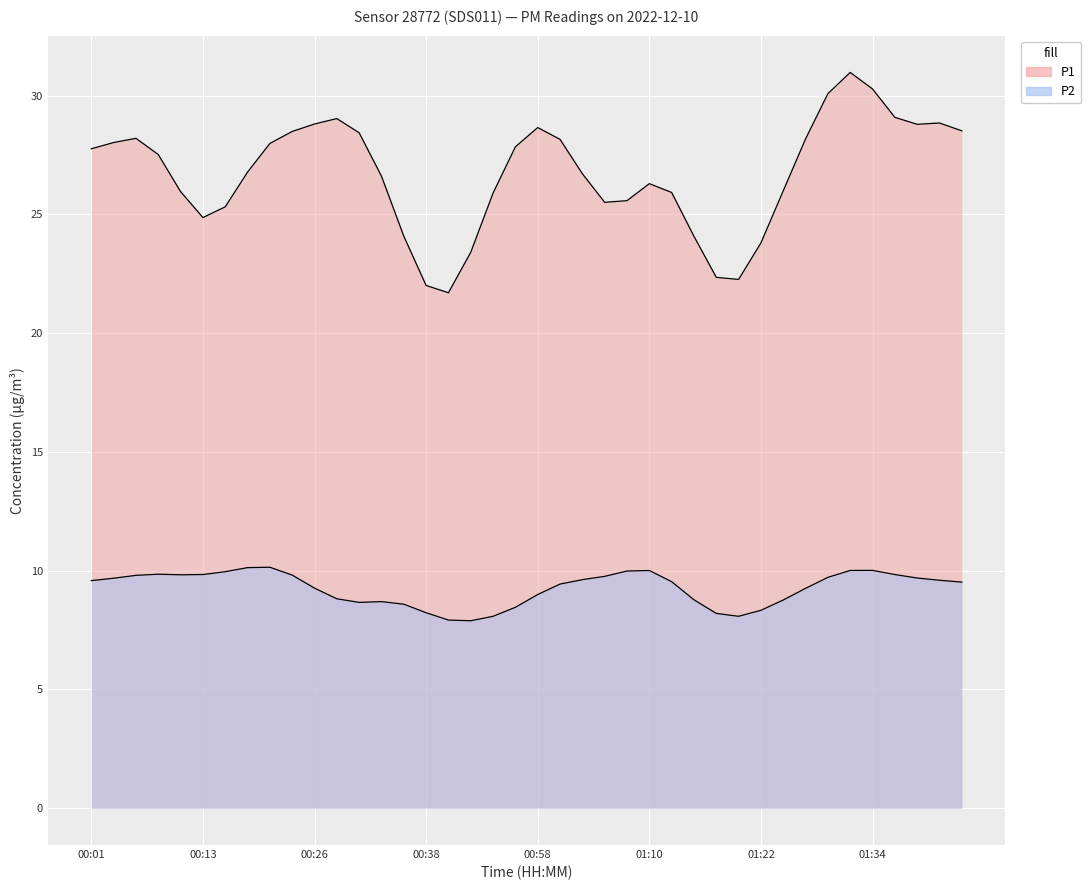

True or false: P2 has more than 0 interior local peaks.

True